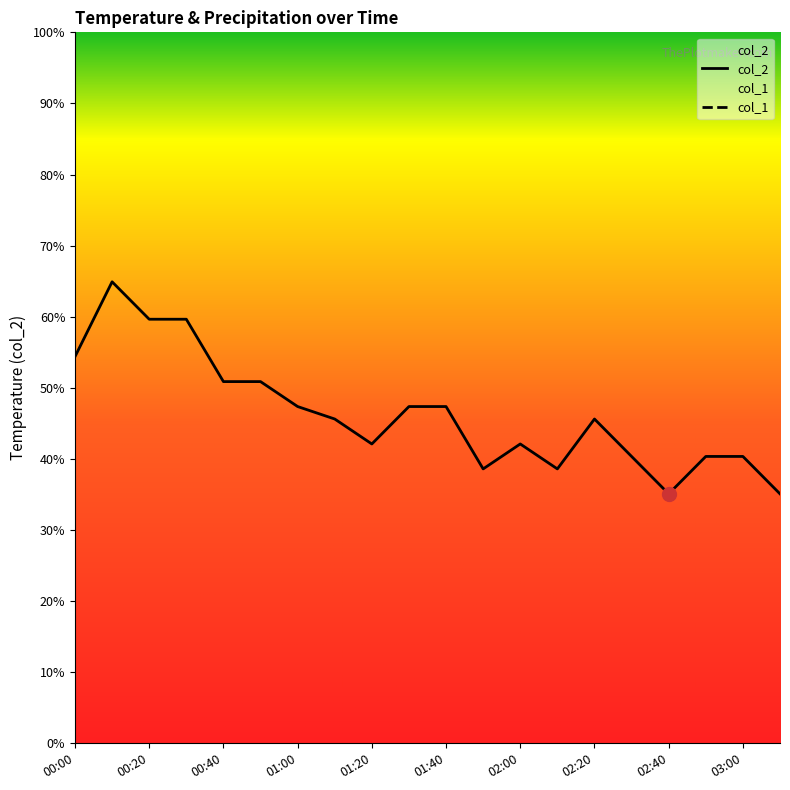

How many distinct data groups are displayed?

1